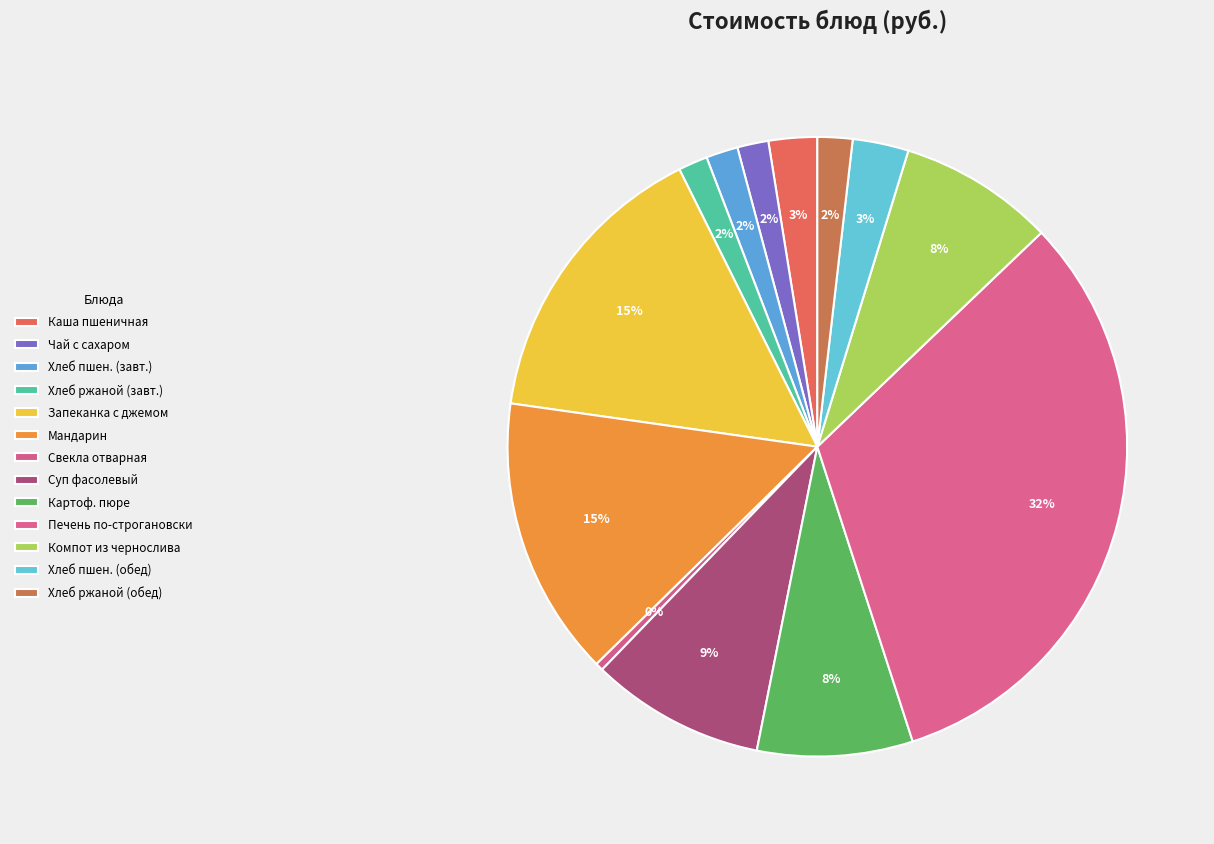

Rank the categories by value from highest to lowest.

Печень говяжья по-строгановски, Запеканка из творога с джемом, мандарин, Суп фасолевый, Картофельное пюре, Компот из чернослива, хлеб пшеничный (обед), Каша вязкая молочная пшеничная, хлеб ржаной (обед), хлеб пшеничный (завтрак), Чай с сахаром, хлеб ржаной (завтрак), Свекла отварная дольками